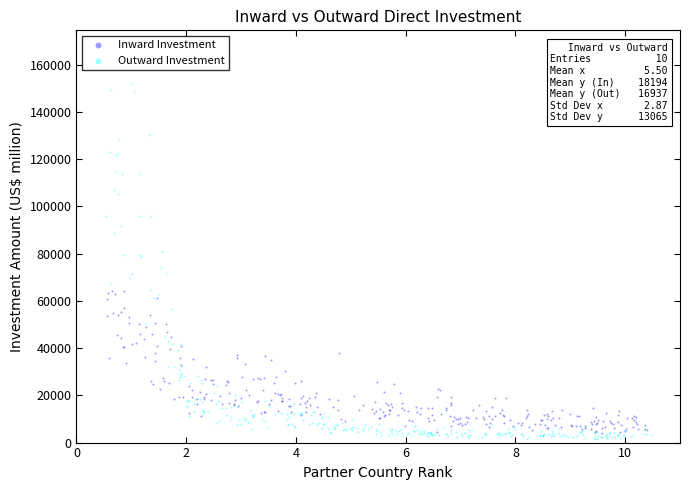

Which series has the largest Y range (max minus min)?

Outward Investment